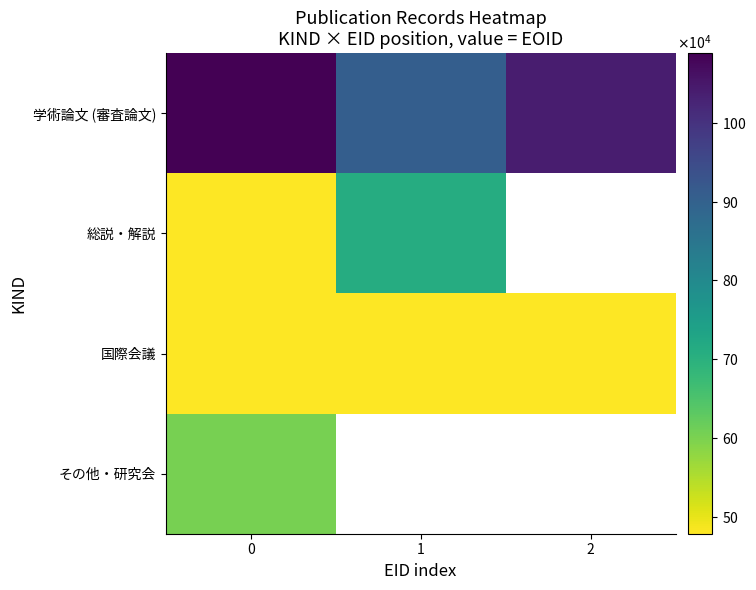

At 0, list the series in order from smallest to largest.

総説・解説, 国際会議, その他・研究会, 学術論文 (審査論文)